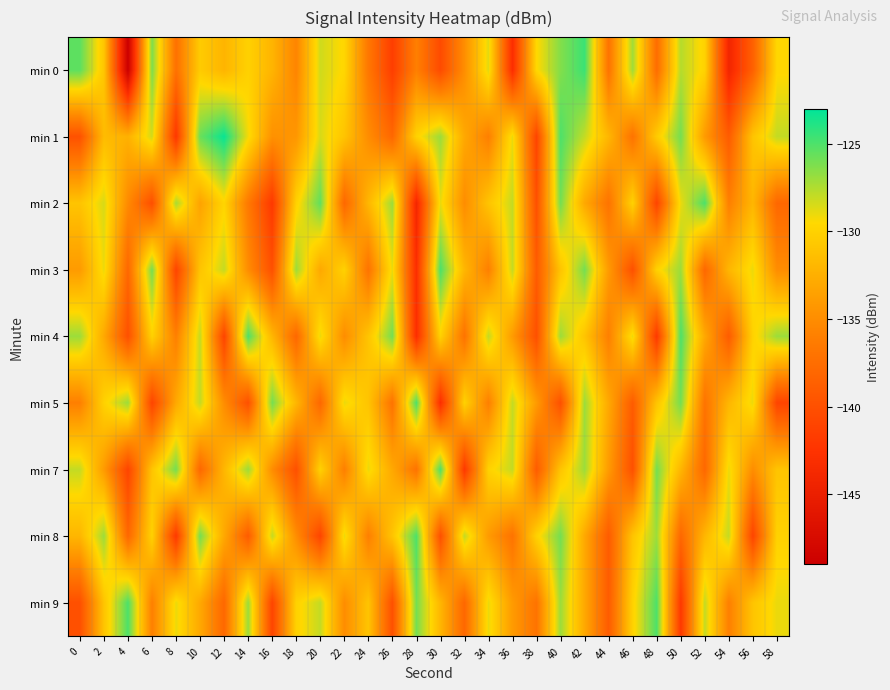

What is the difference between the highest and lowest values at 22?

9.0